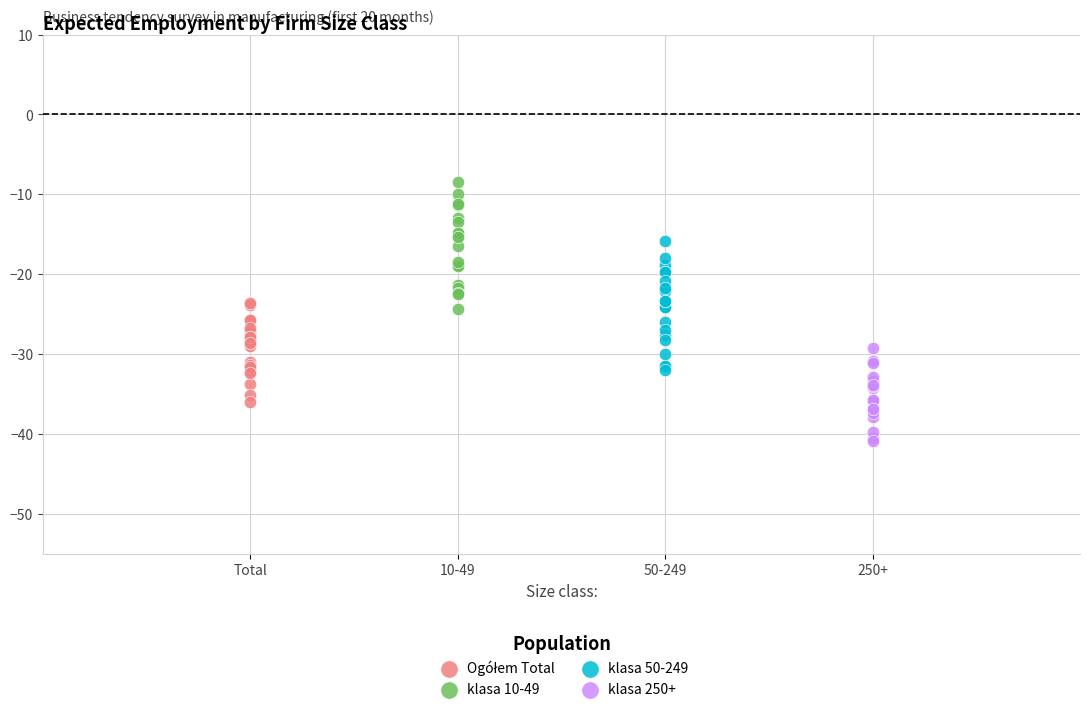

Which series reaches the maximum Y coordinate?

klasa 10-49